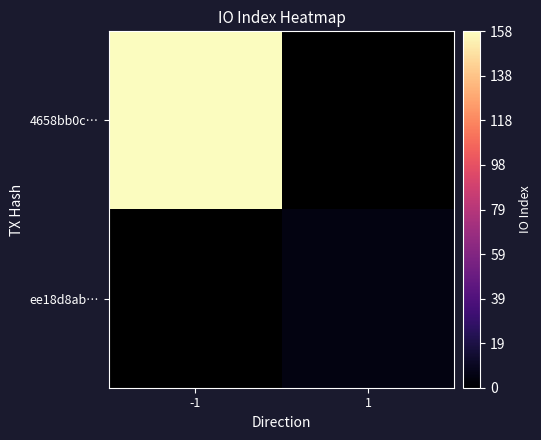

What is the greatest value displayed?

158.0